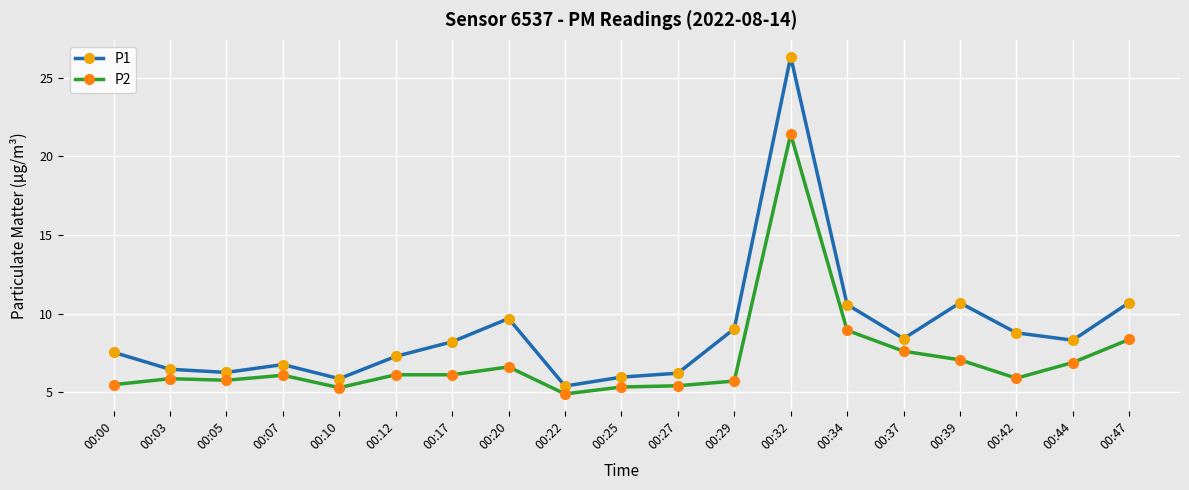

How many lines are shown in the chart?

2